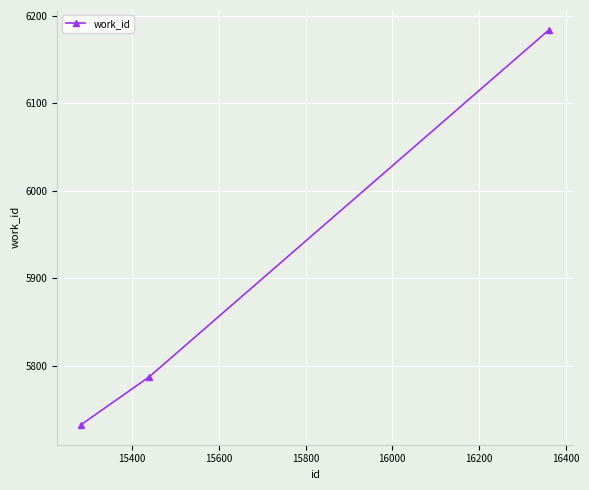

What is the value of the 2nd point from the left?

5787